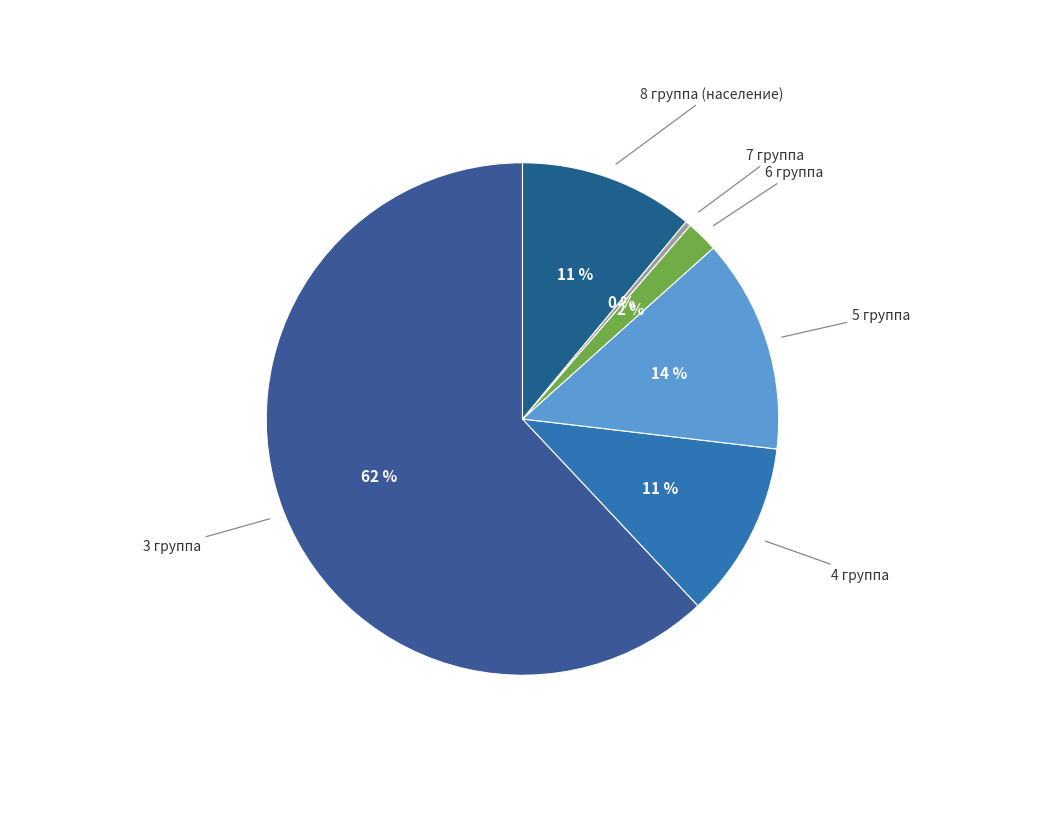

How many segments does this pie chart have?

6